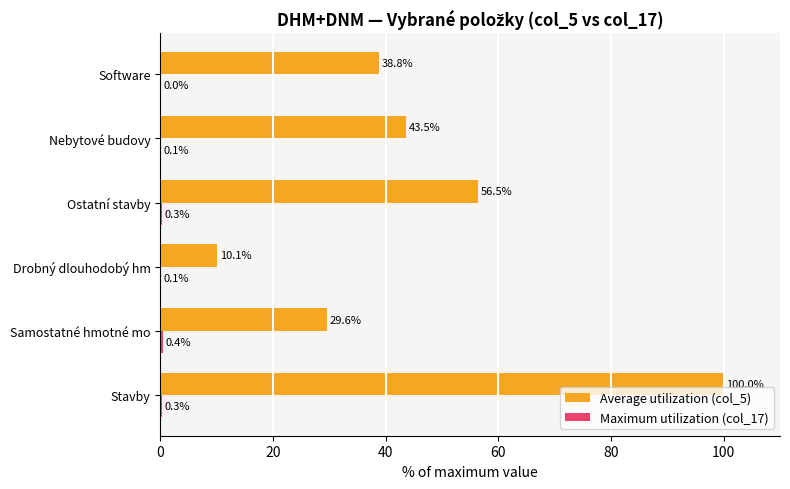

Which series changed the most between Stavby and Software?

Average utilization (col_5)